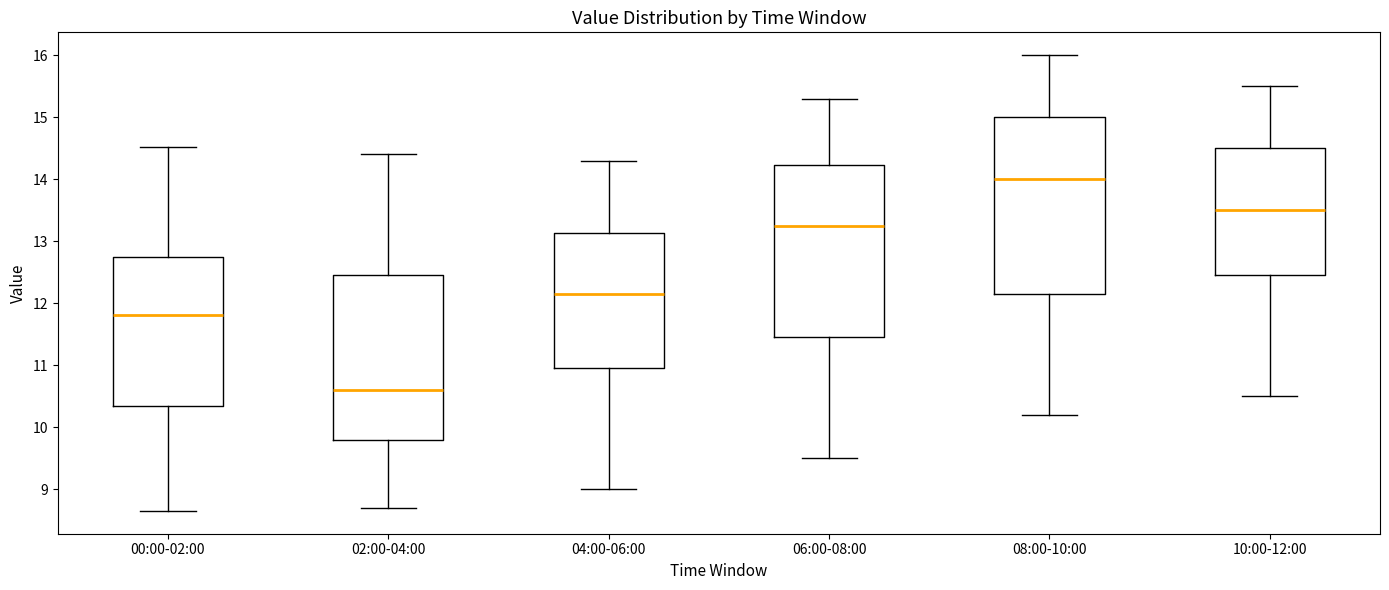

Reading left to right, transcribe this box plot: for each box, give where its median line is, the range the box spans, and where its two whiskers end, as read against the y-axis. The values are not printed on the chart, so give them approximately, as read against the axis.

00:00-02:00: median 11.8, box 10.3 to 12.7, whiskers 8.7 to 14.5
02:00-04:00: median 10.6, box 9.8 to 12.5, whiskers 8.7 to 14.4
04:00-06:00: median 12.2, box 11.0 to 13.1, whiskers 9.0 to 14.3
06:00-08:00: median 13.3, box 11.5 to 14.2, whiskers 9.5 to 15.3
08:00-10:00: median 14.0, box 12.2 to 15.0, whiskers 10.2 to 16.0
10:00-12:00: median 13.5, box 12.5 to 14.5, whiskers 10.5 to 15.5